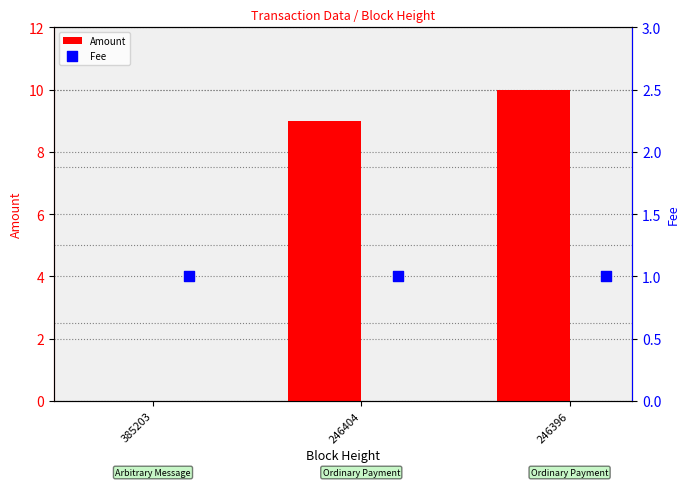

Which series has the largest Y range (max minus min)?

Amount